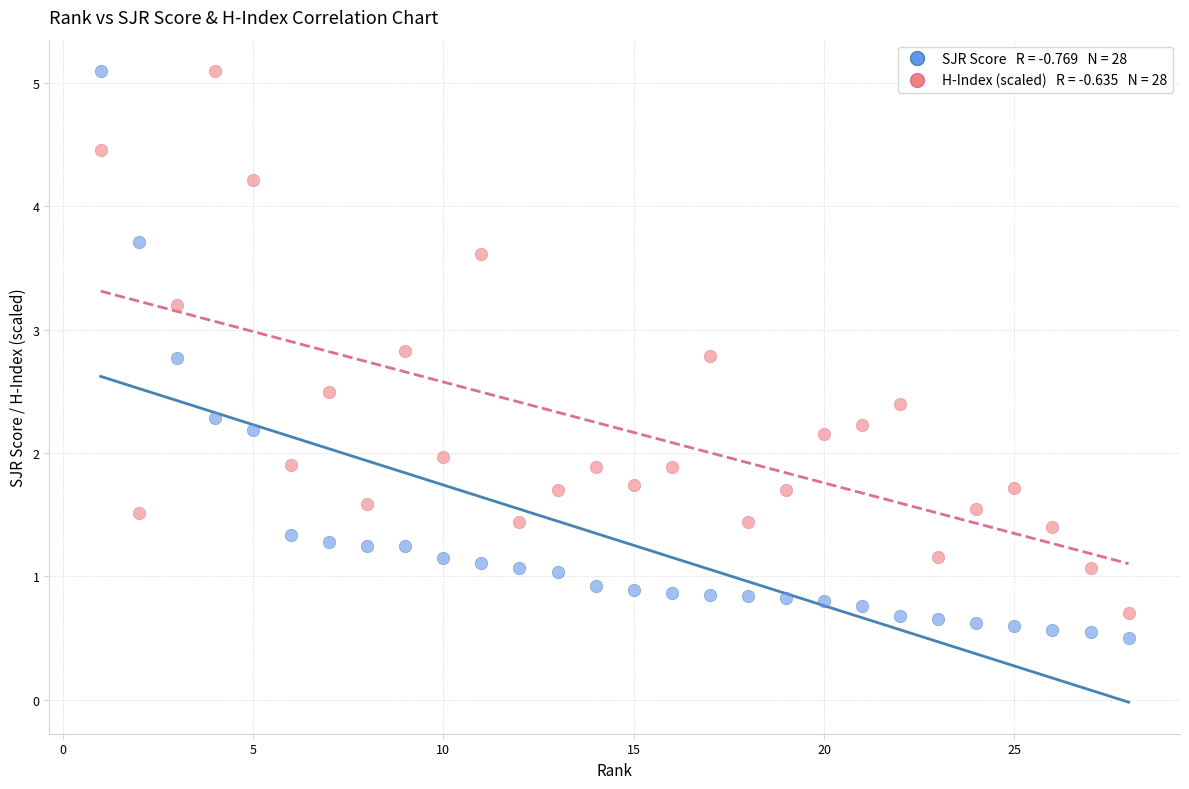

Across all data points, what is the range of Y values (max minus min)?

4.6